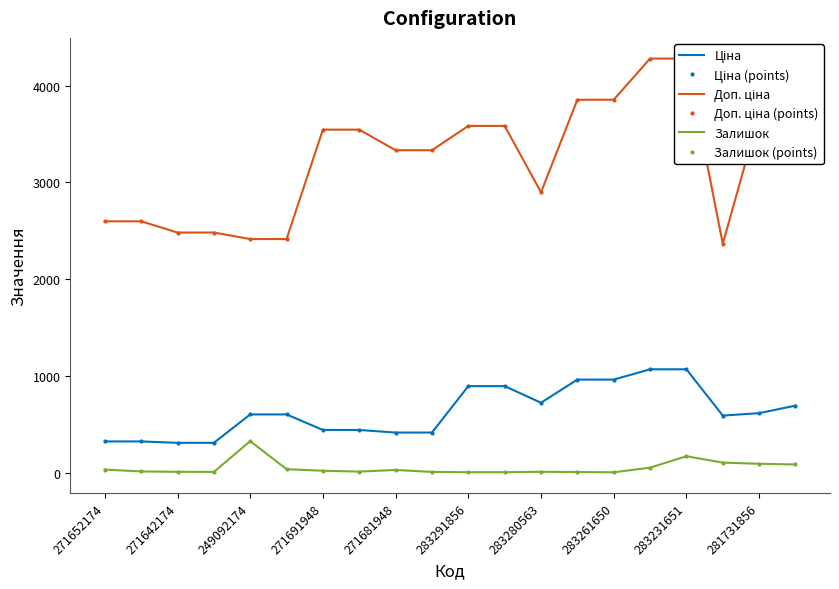

How many interior local valleys does the Ціна series have?

2